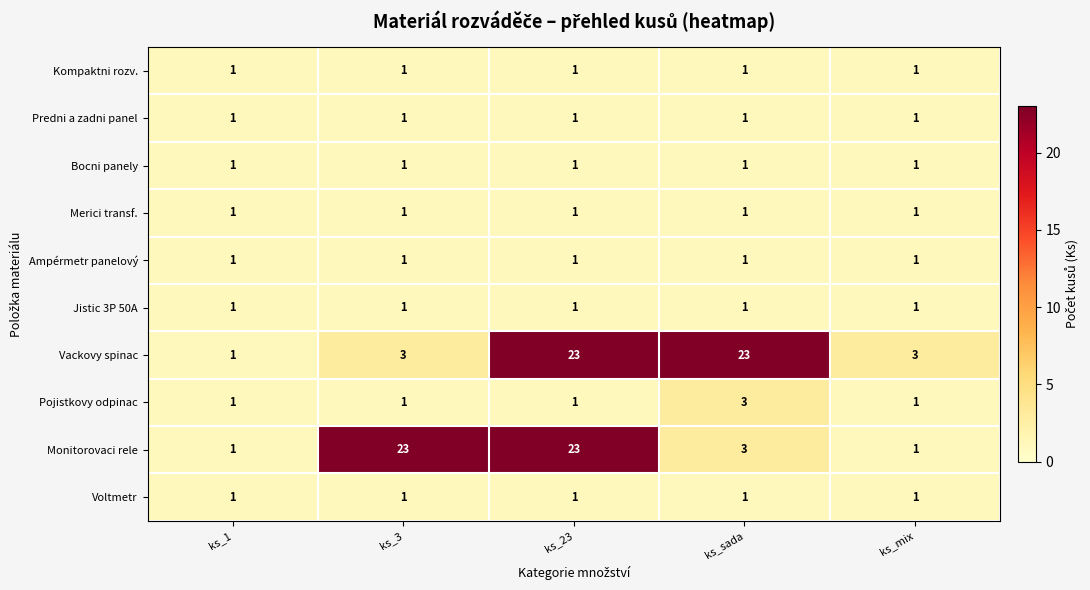

Which series changed the most between ks_sada and ks_mix?

Vackovy spinac